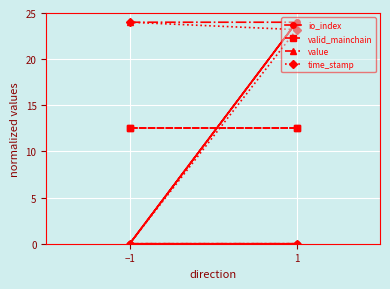

Is this an area chart (filled region under the line)?

No